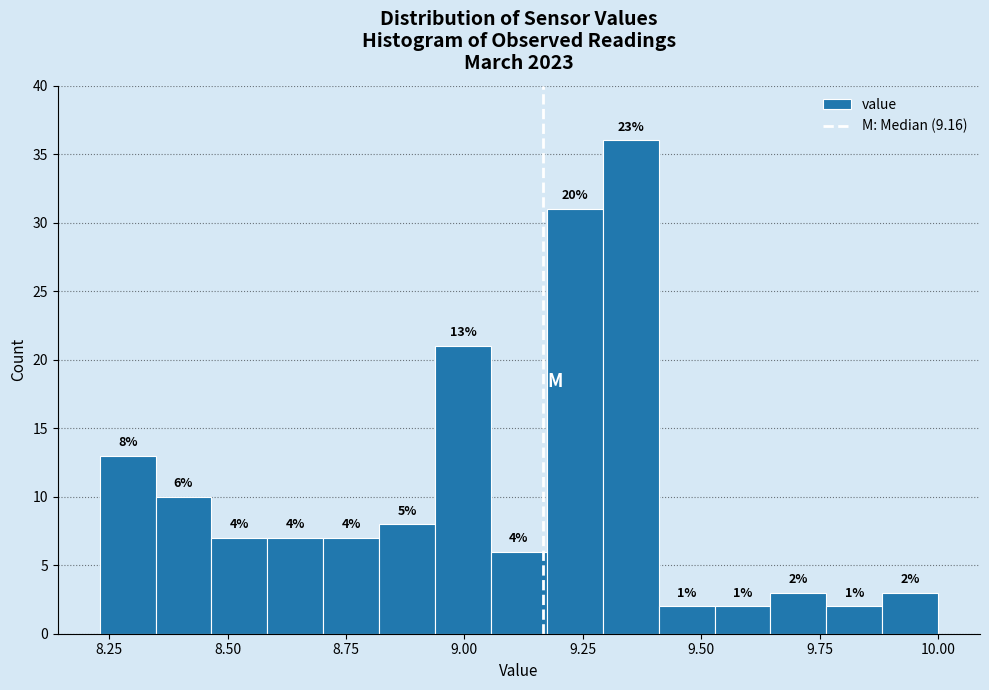

Read against the x-axis, roughly where is the centre of the tallest bar?

9.35